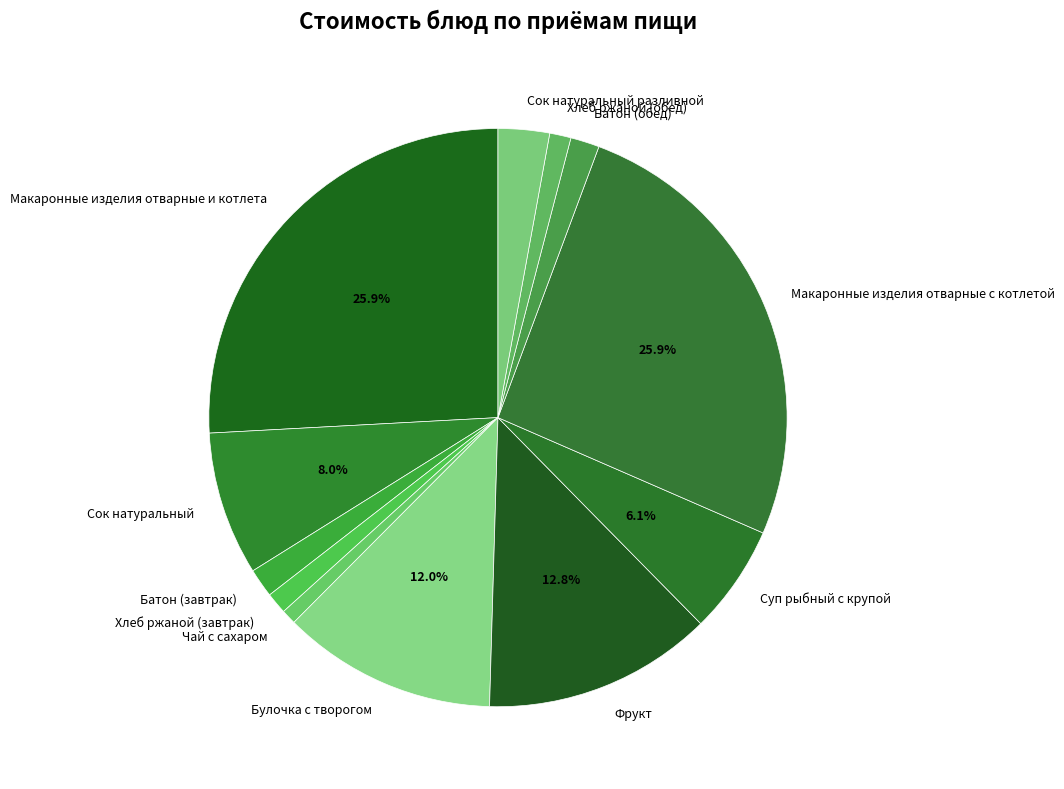

To the nearest percent, what is the difference between the largest and smallest slice percentages?

25%